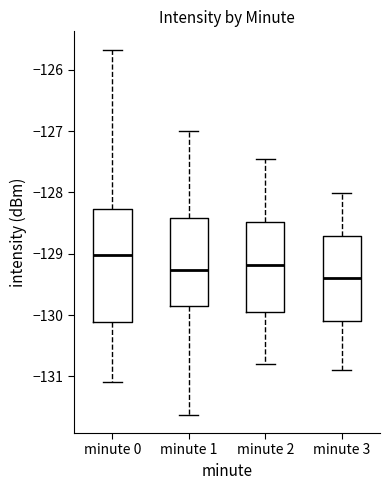

Which box's median line is the lowest?

minute 3